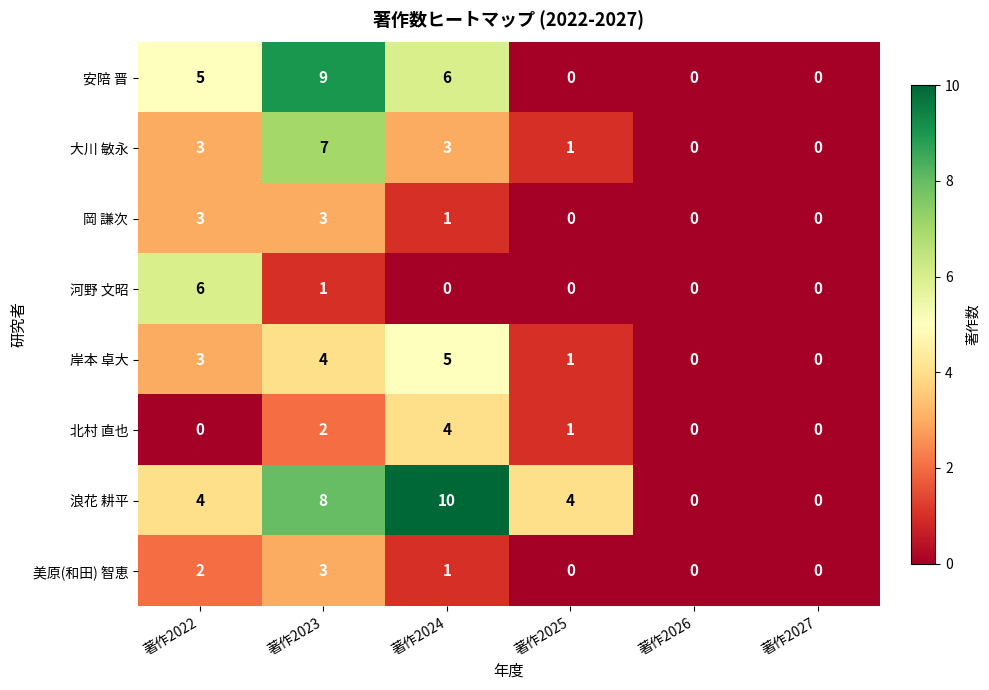

Which category has the highest value across all series?

著作2024